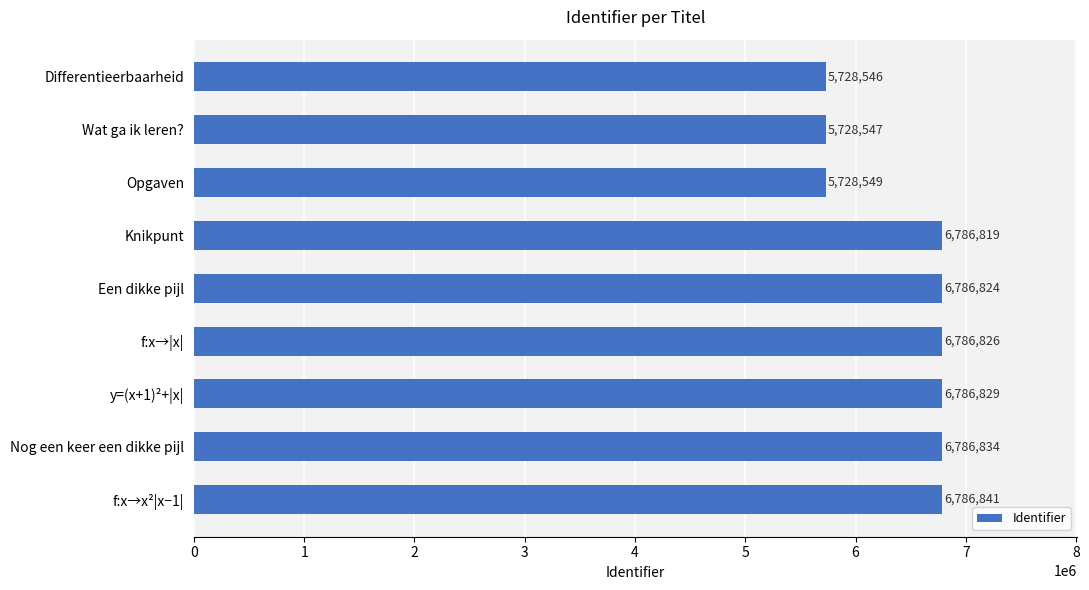

Where is the data nearest to the value 6257693?

Knikpunt